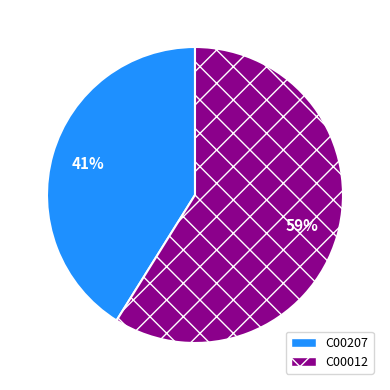

Does C00207 account for over 50% of the chart?

No